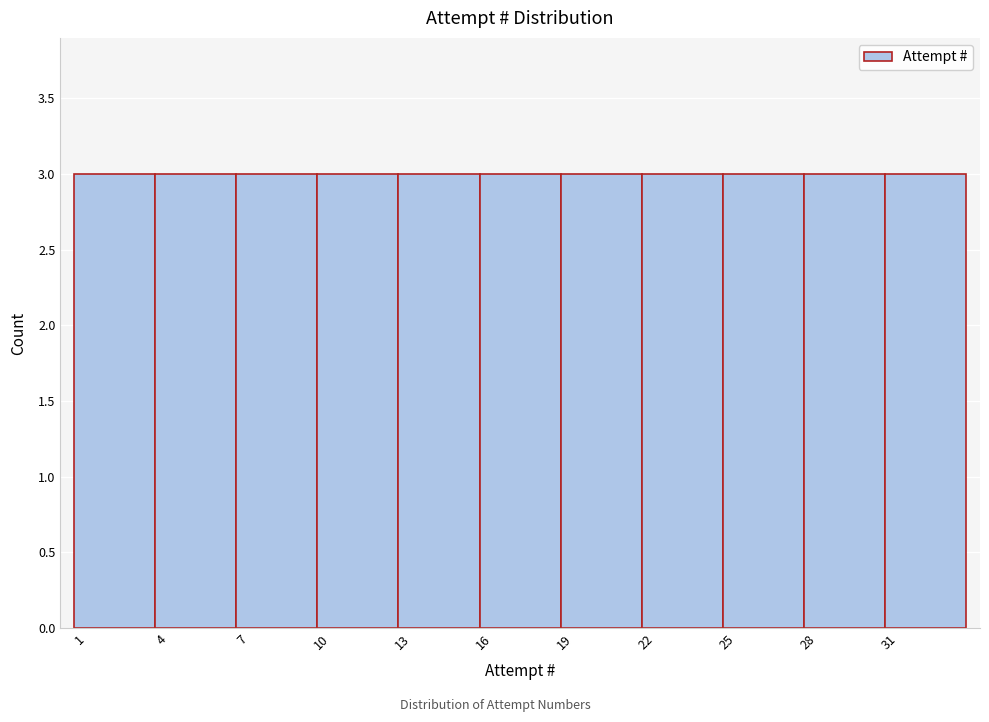

Reading left to right, list every bar in this chart as the range it spans on the x-axis followed by its height. The values are not printed on the chart, so give them approximately, as read against the axis.

0.5 to 3.5: 3
3.5 to 6.5: 3
6.5 to 9.5: 3
9.5 to 12.5: 3
12.5 to 15.5: 3
15.5 to 18.5: 3
18.5 to 21.5: 3
21.5 to 24.5: 3
24.5 to 27.5: 3
27.5 to 30.5: 3
30.5 to 33.5: 3